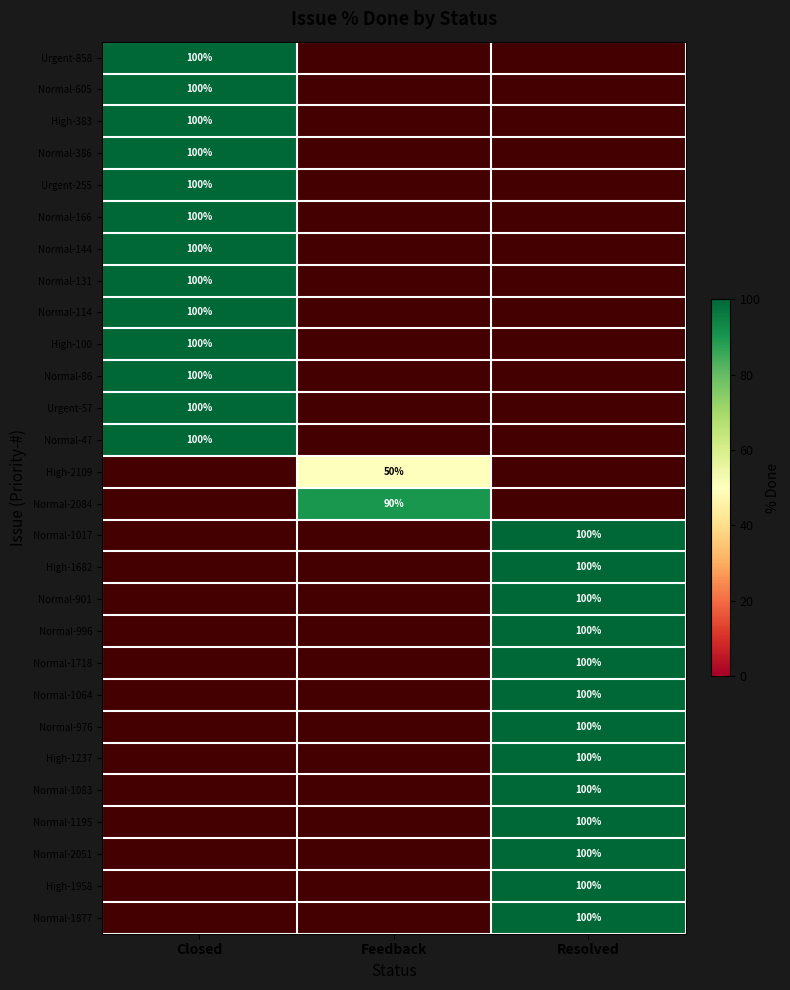

The Normal-2051 series shows 100 at Resolved. True or false?

True